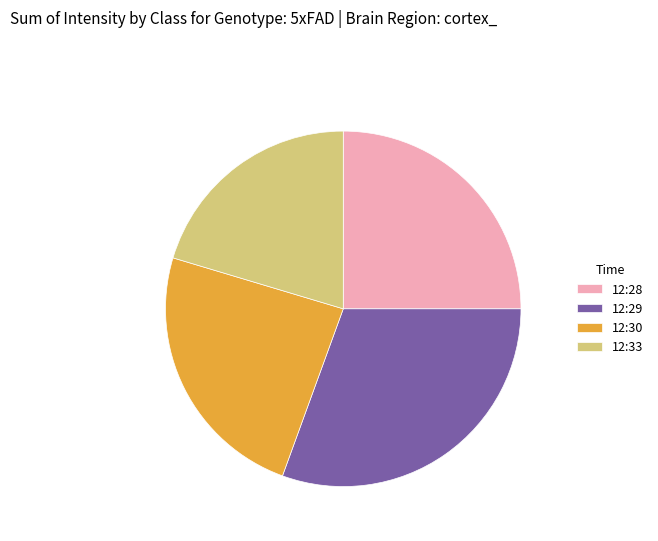

Which category has the smallest portion of the pie?

12:33